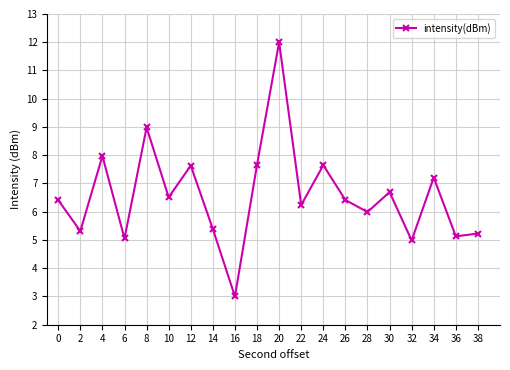

At which category does the data reach its first local peak?

4